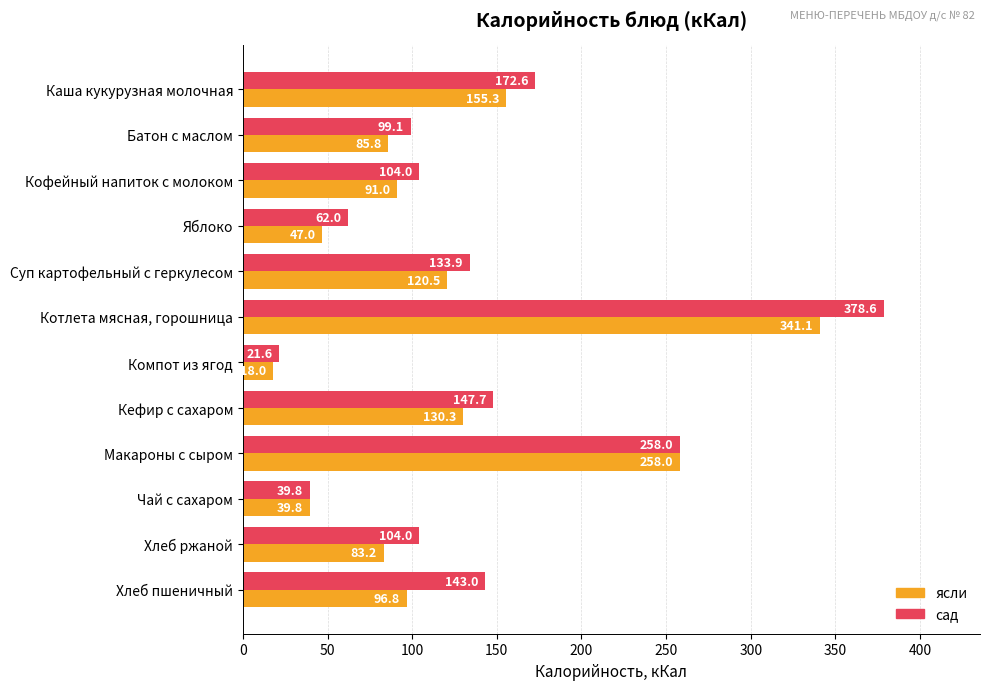

What is the spread (max minus min) of values at Яблоко?

15.0